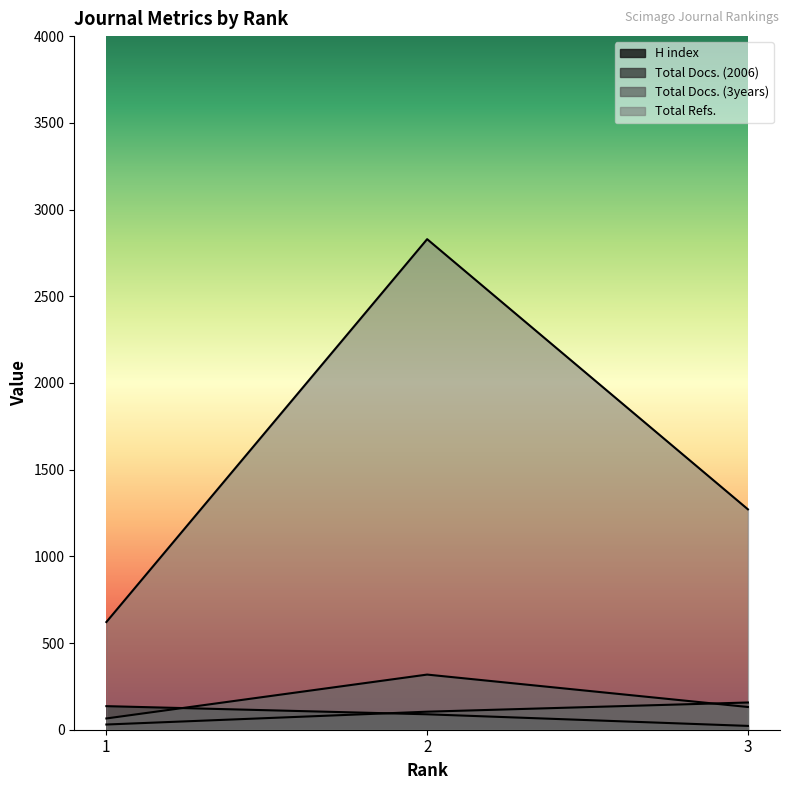

Does the chart display data point markers on the line(s)?

No